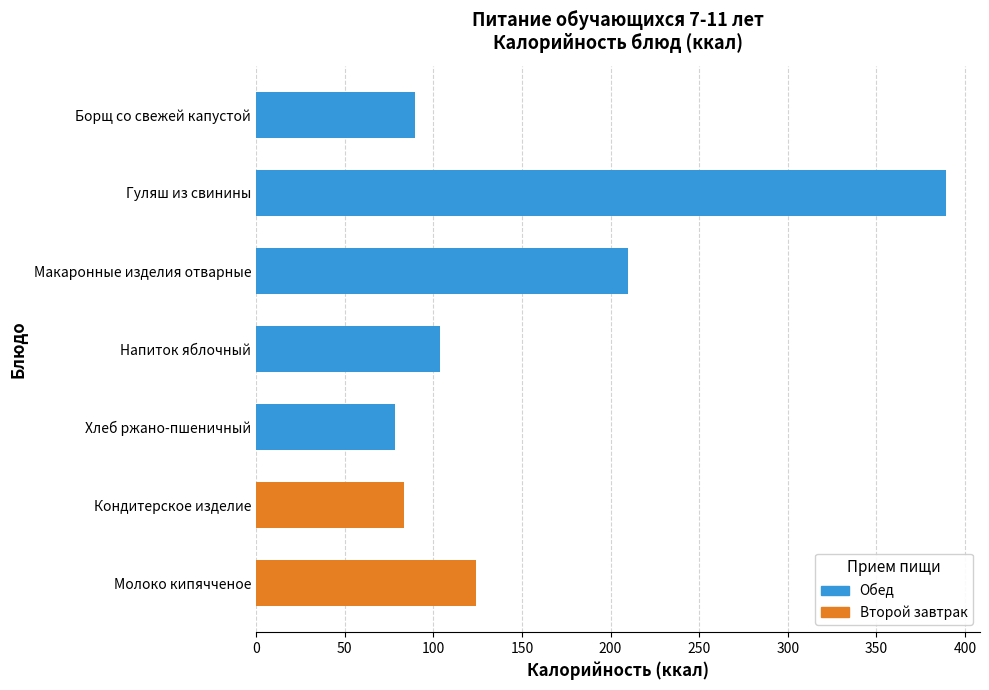

How many data points does each series have?

7